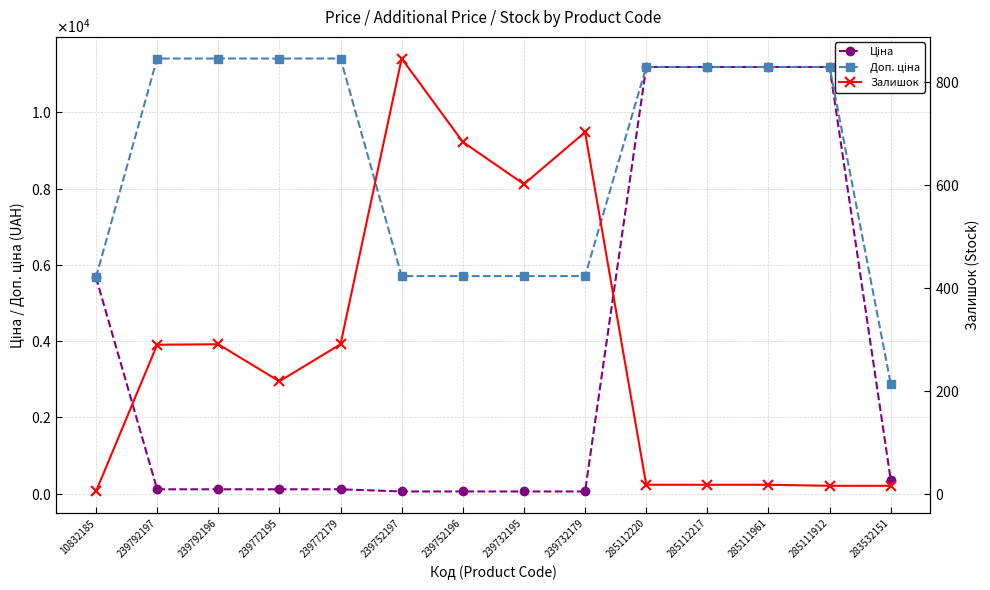

At how many categories does at least one series exceed 7731?

8